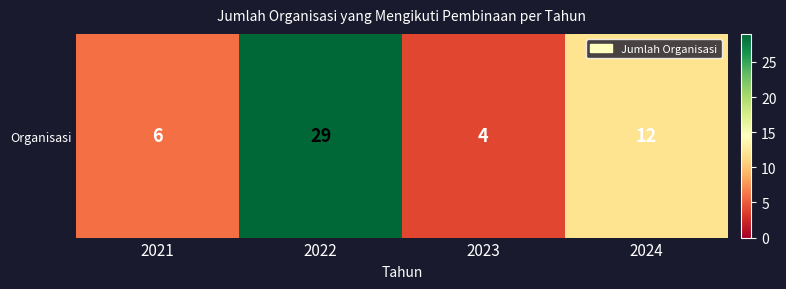

What is the difference between the maximum and minimum values?

25